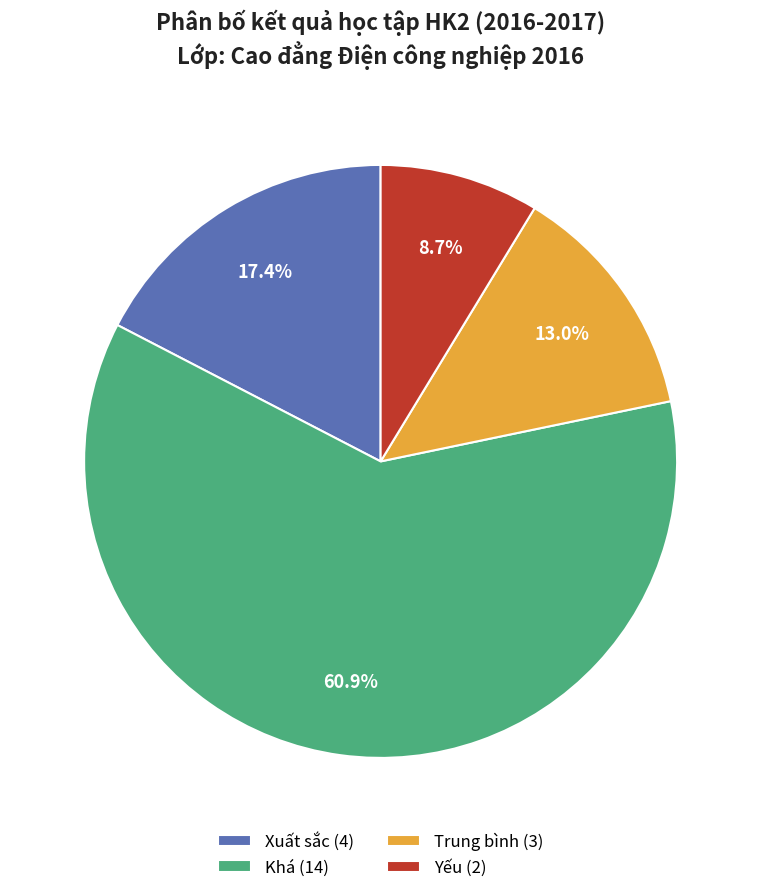

Count the number of slices in the pie.

4